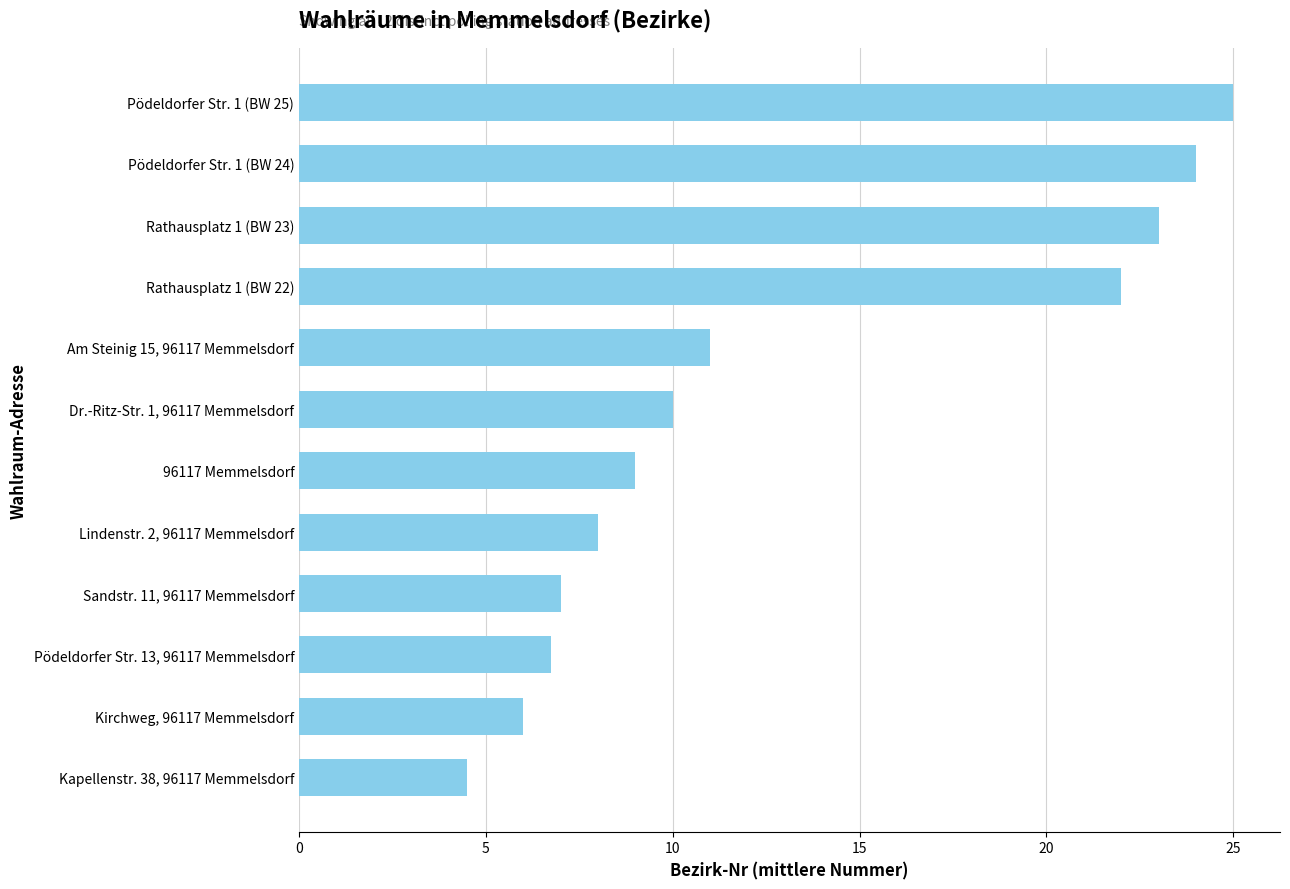

What is the greatest value displayed?

25.0